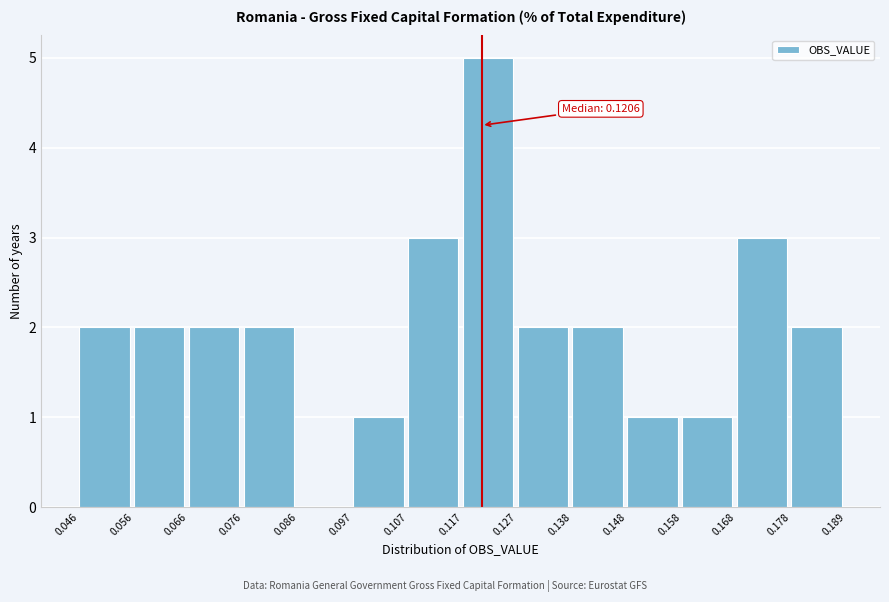

Which range on the x-axis has the tallest bar?

0.117 to 0.127